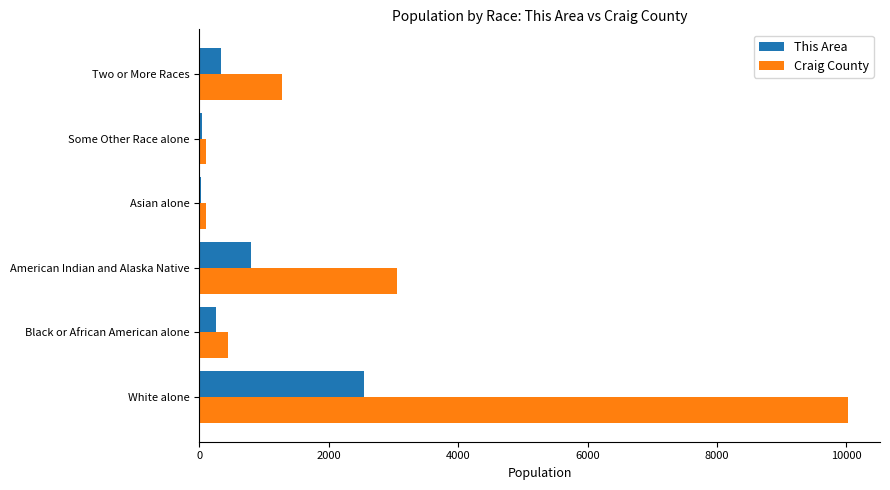

What is the sum of all Craig County values?

15012